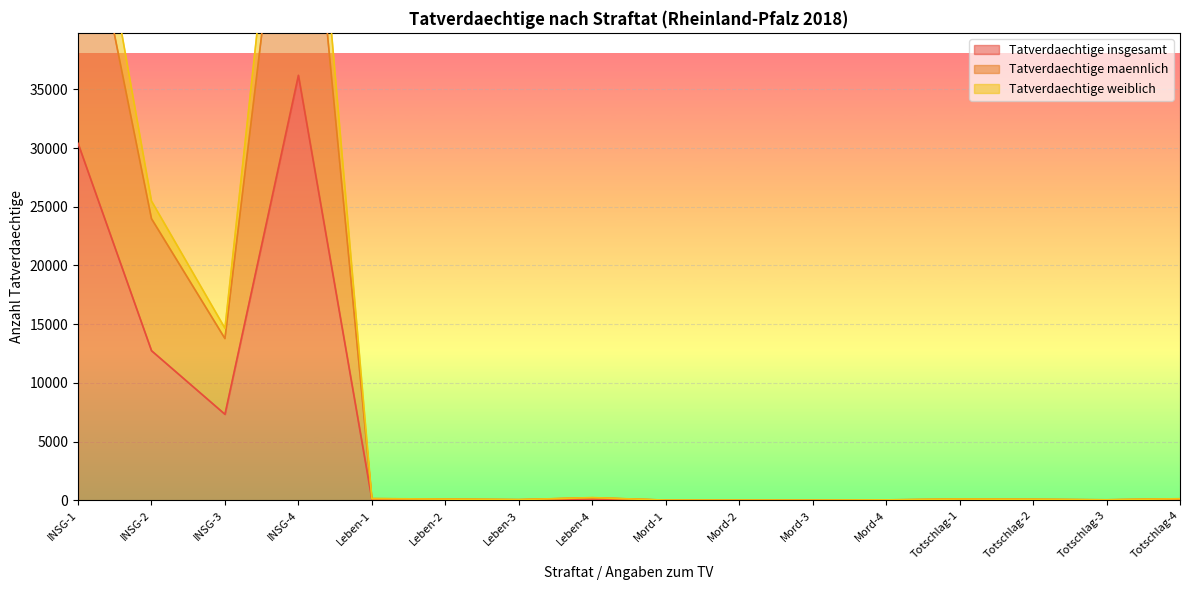

Reading left to right, extract all data points from this chart.

Tatverdaechtige insgesamt: 30403	12744	7328	36191	76	53	31	117	10	8	7	20	56	44	24	70
Tatverdaechtige maennlich: 55102	23986	13775	65544	142	103	58	217	19	16	13	37	105	85	45	131
Tatverdaechtige weiblich: 60806	25488	14656	72382	152	106	62	234	20	16	14	40	112	88	48	140